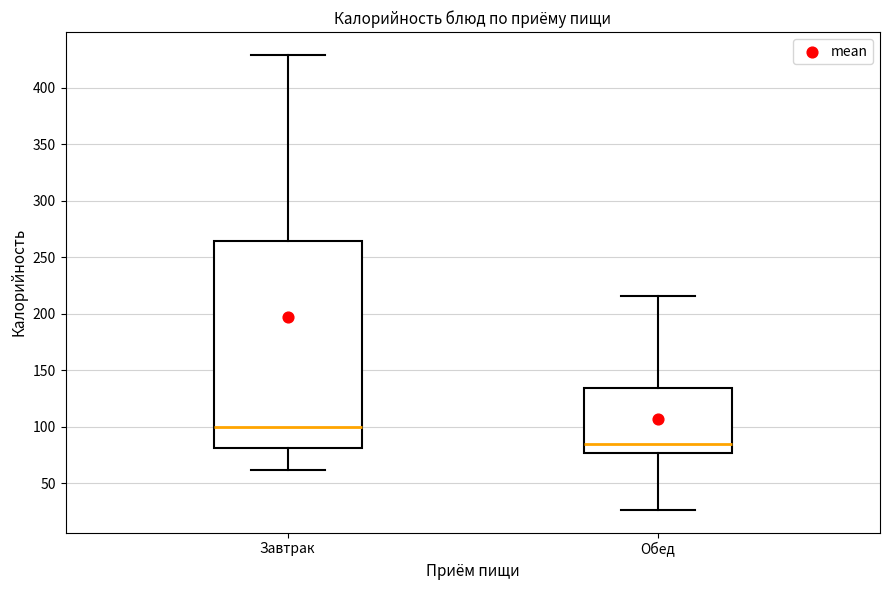

Reading left to right, transcribe this box plot: for each box, give where its median line is, the range the box spans, and where its two whiskers end, as read against the y-axis. The values are not printed on the chart, so give them approximately, as read against the axis.

Завтрак: median 100, box 80 to 265, whiskers 60 to 430
Обед: median 85, box 75 to 135, whiskers 25 to 215